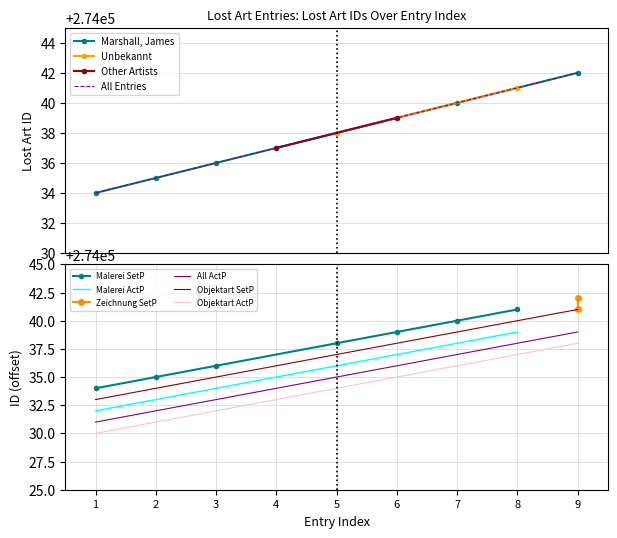

What is the value of the 5th point from the left?

274038